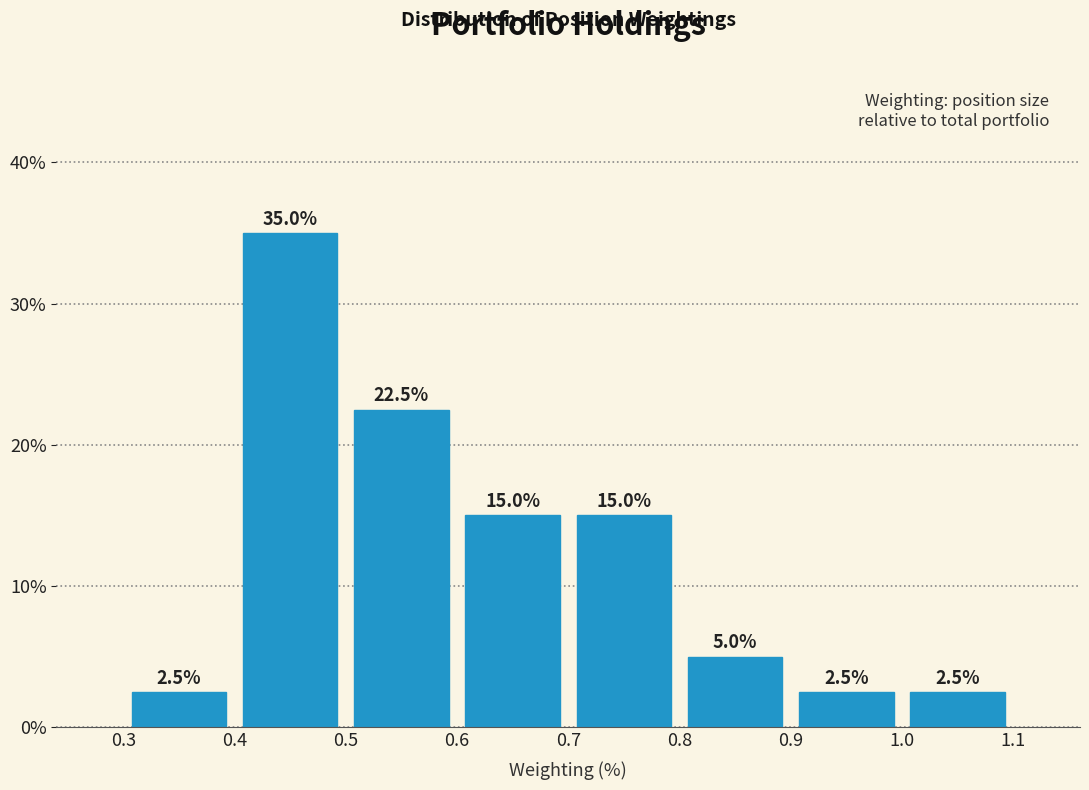

Reading left to right, list every bar in this chart as the range it spans on the x-axis followed by its height.

0.3 to 0.4: 2.5
0.4 to 0.5: 35.0
0.5 to 0.6: 22.5
0.6 to 0.7: 15.0
0.7 to 0.8: 15.0
0.8 to 0.9: 5.0
0.9 to 1.0: 2.5
1.0 to 1.1: 2.5